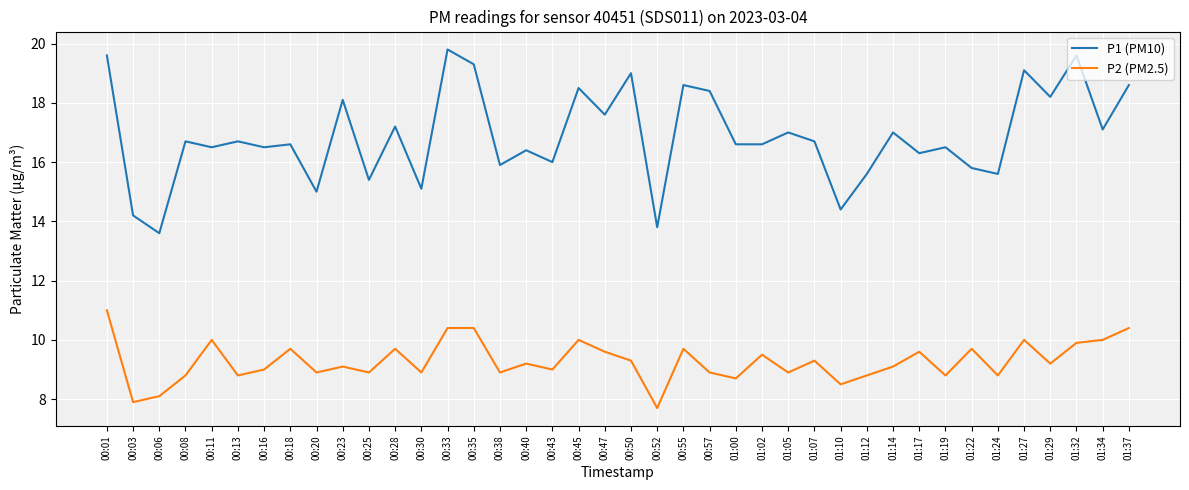

Which series has the largest range (max minus min)?

P1 (PM10)